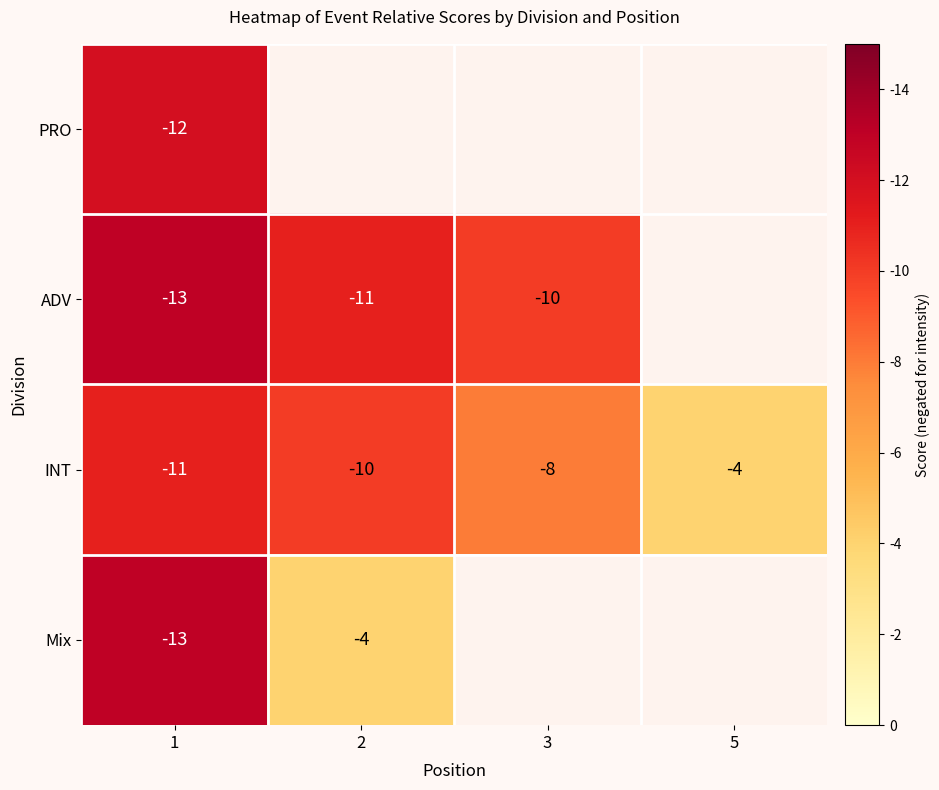

At which label does INT first exceed -8?

5